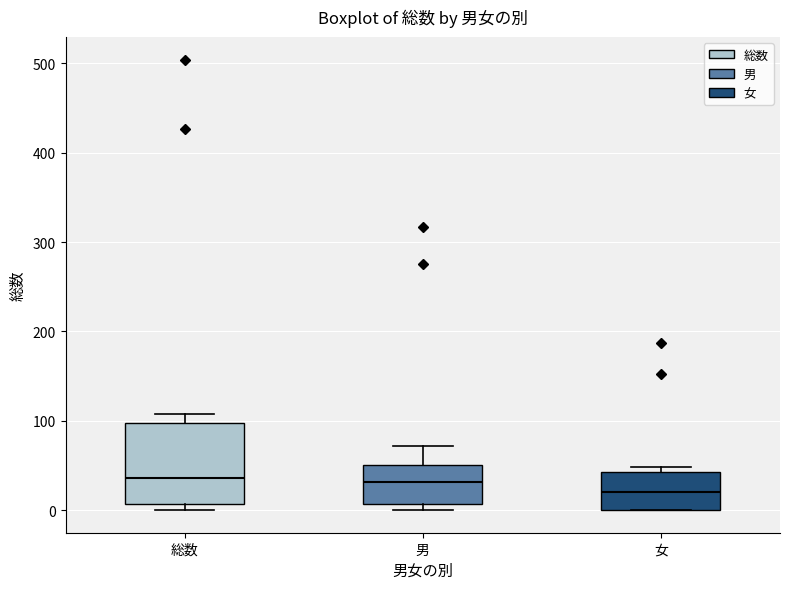

Reading left to right, transcribe this box plot: for each box, give where its median line is, the range the box spans, and where its two whiskers end, as read against the y-axis. The values are not printed on the chart, so give them approximately, as read against the axis.

総数: median 40, box 10 to 100, whiskers 0 to 110
男: median 30, box 10 to 50, whiskers 0 to 70
女: median 20, box 0 to 40, whiskers 0 to 50